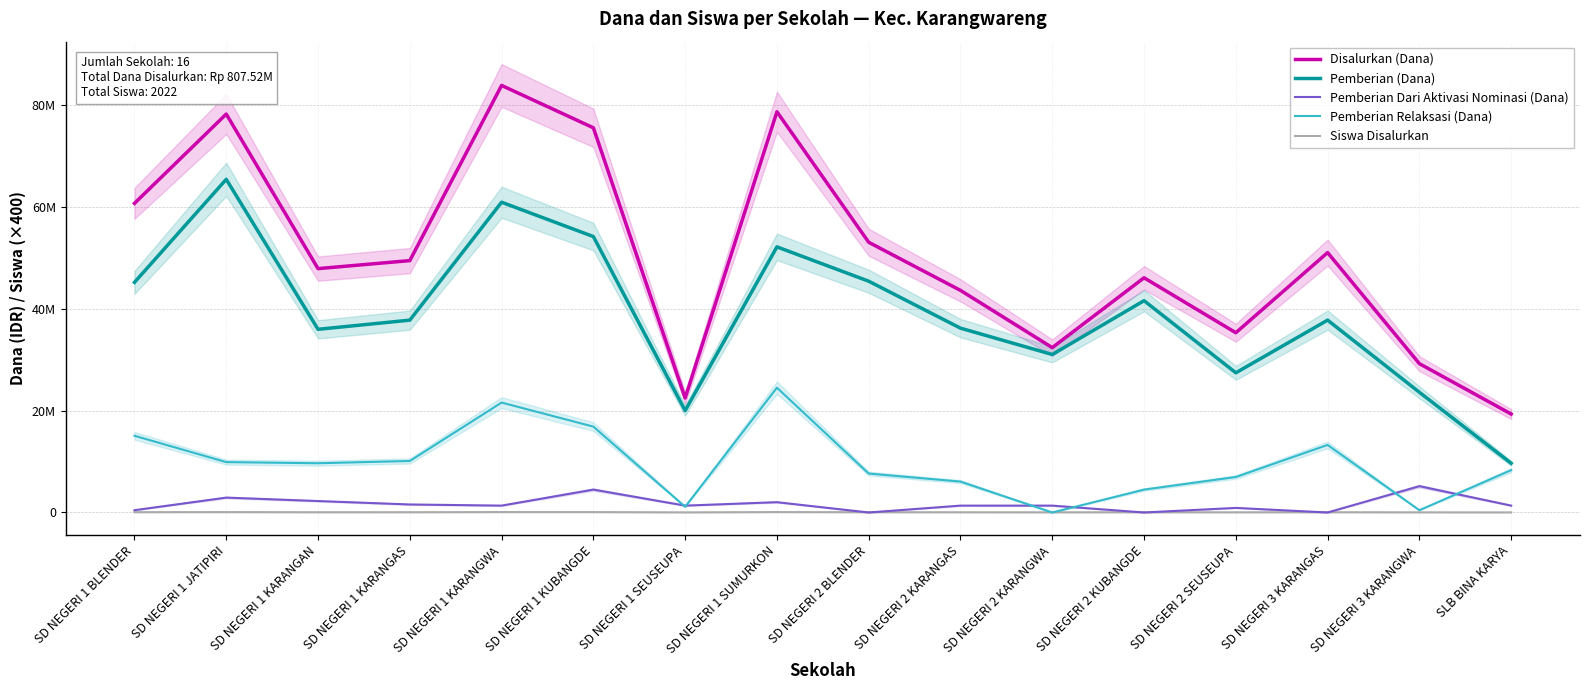

List the series in order of their peak value, highest first.

Disalurkan (Dana), Pemberian (Dana), Pemberian Relaksasi (Dana), Pemberian Dari Aktivasi Nominasi (Dana), Siswa Disalurkan